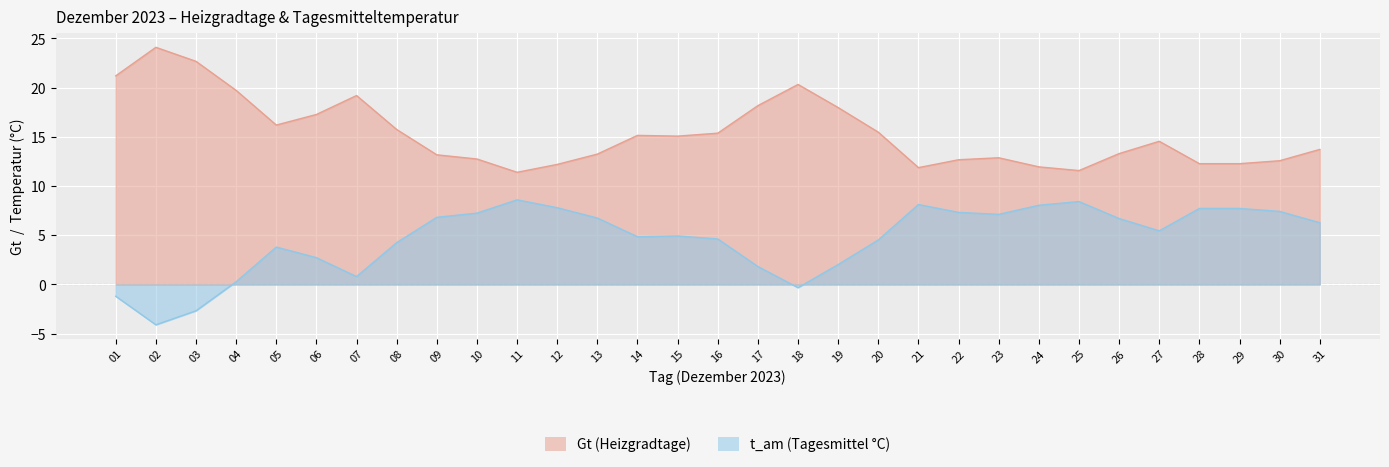

Is it true that Gt equals 15.2 at 14?

True